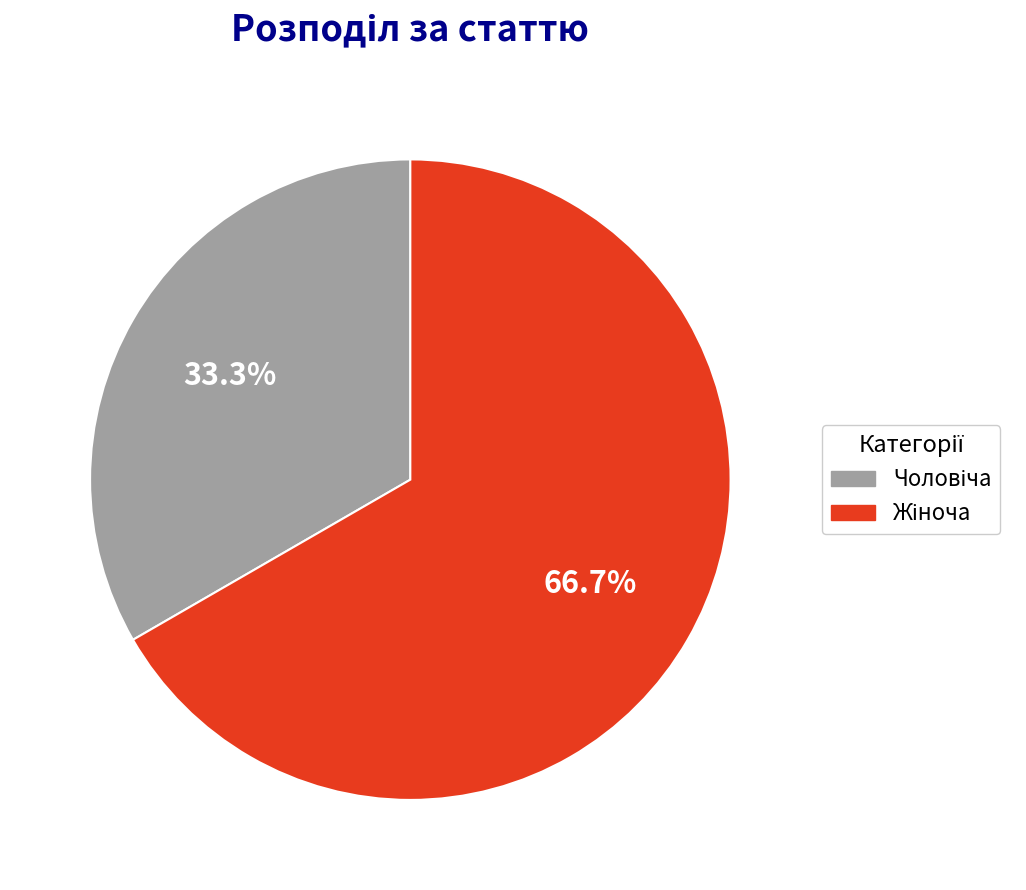

Is there a majority slice in this chart?

Yes